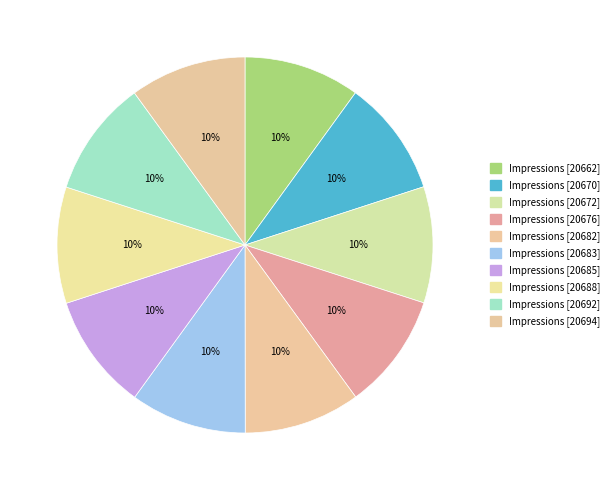

Is there any slice that represents more than half of the pie?

No